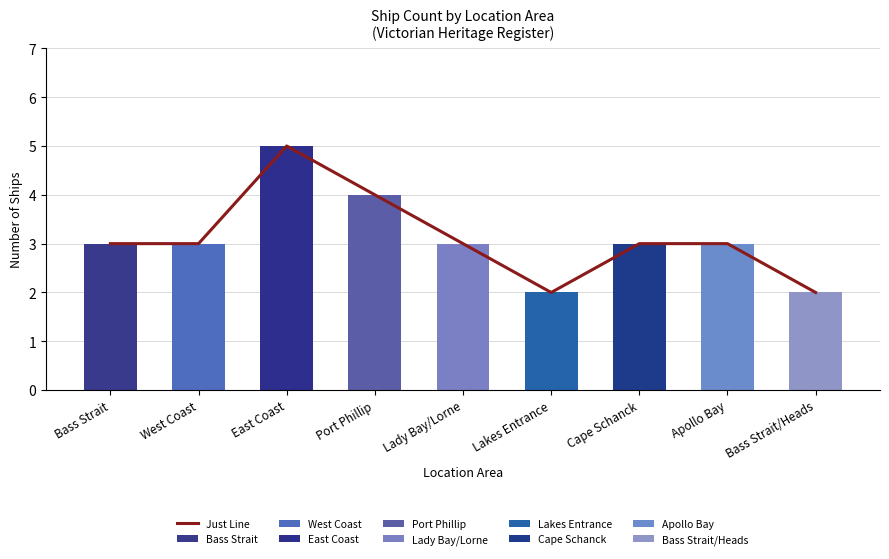

What is the average value?

3